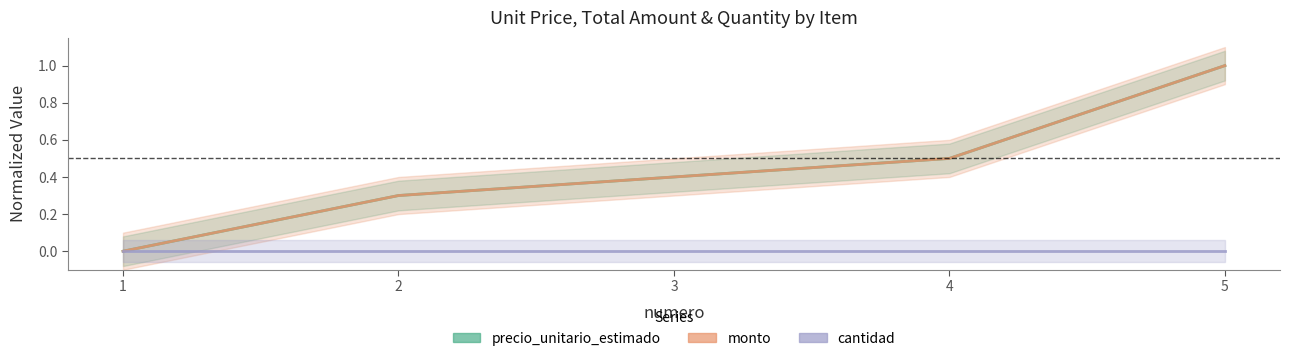

Where is cantidad nearest to the value 0?

1